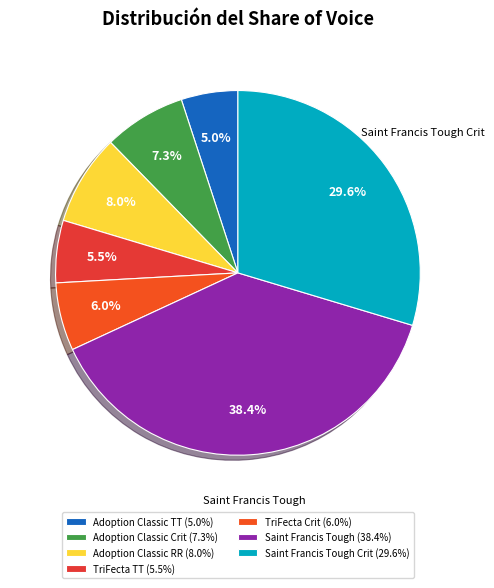

Count the number of slices in the pie.

7